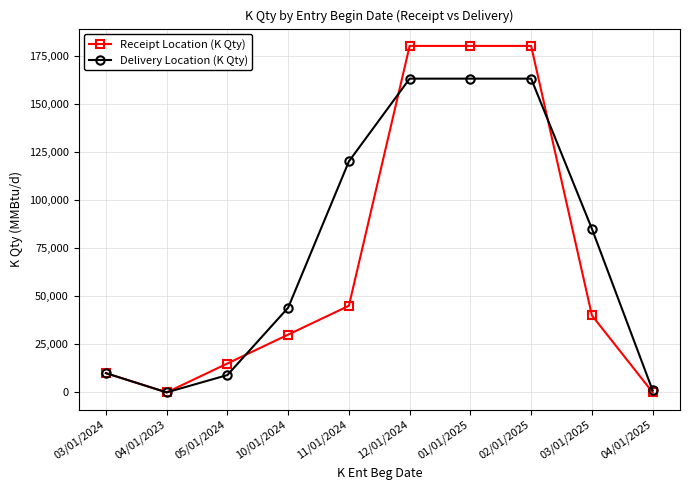

The value of Delivery Location (K Qty) at 04/01/2023 is 62946. True or false?

False